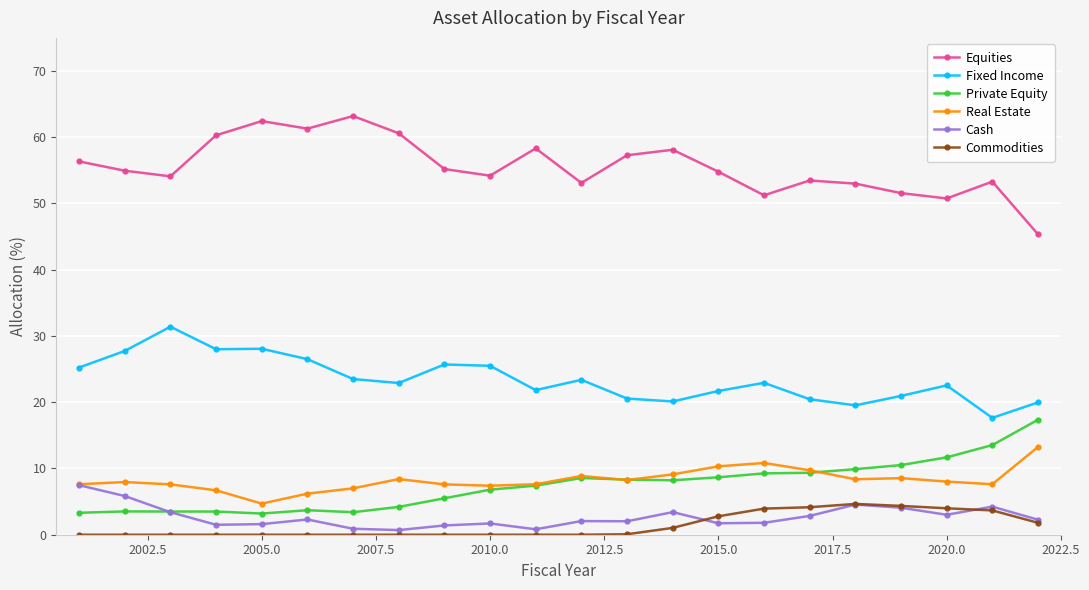

What is the maximum value shown in the chart?

63.2